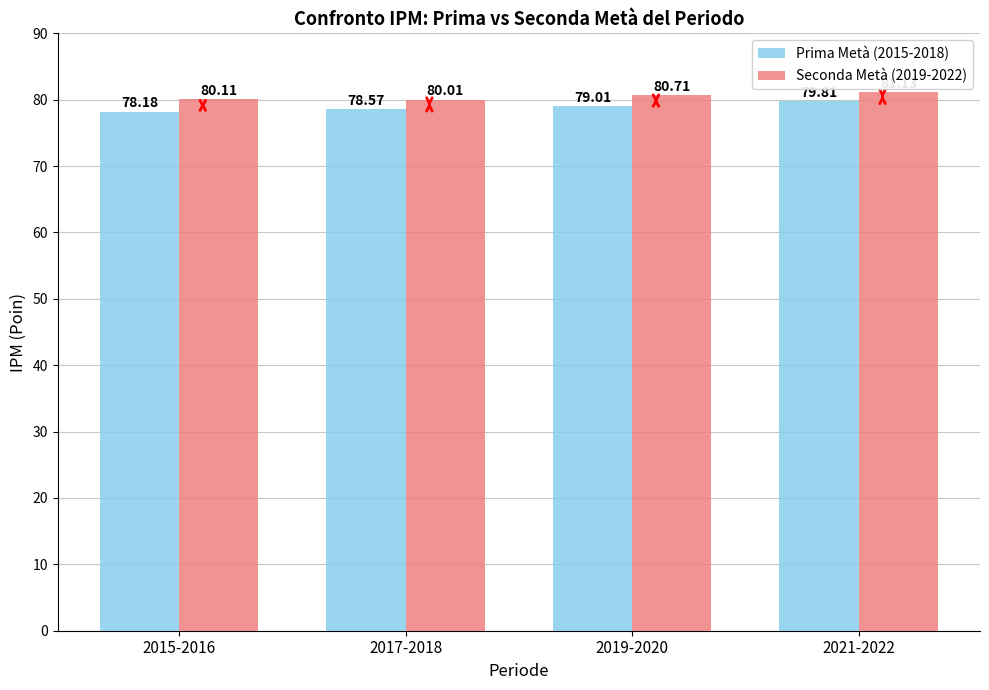

At which category is the sum across all series the highest?

2021-2022